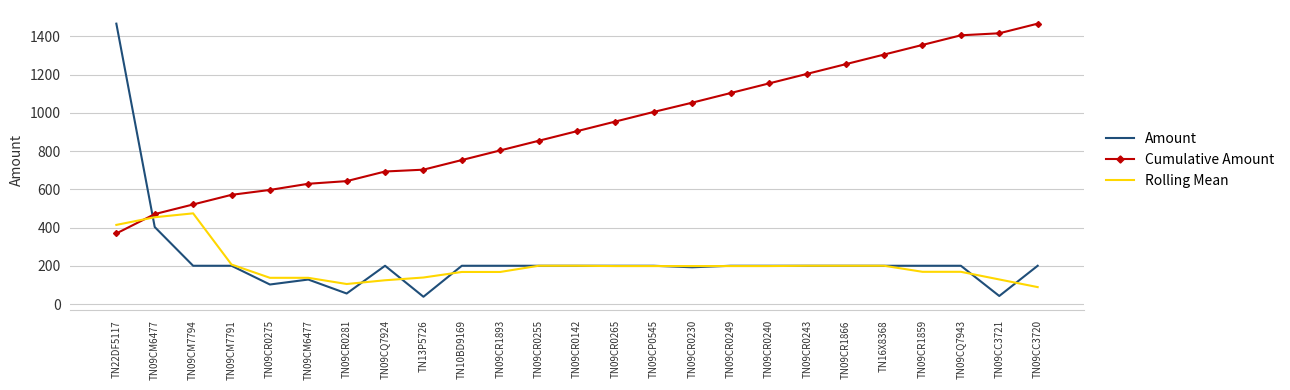

What is the value of the Amount point at the 9th from the left?

38.0